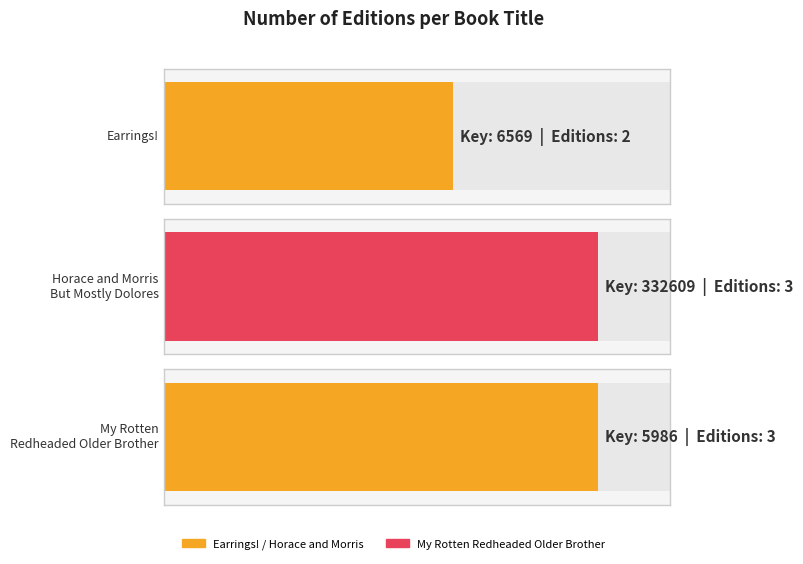

How many bars are there in total?

3